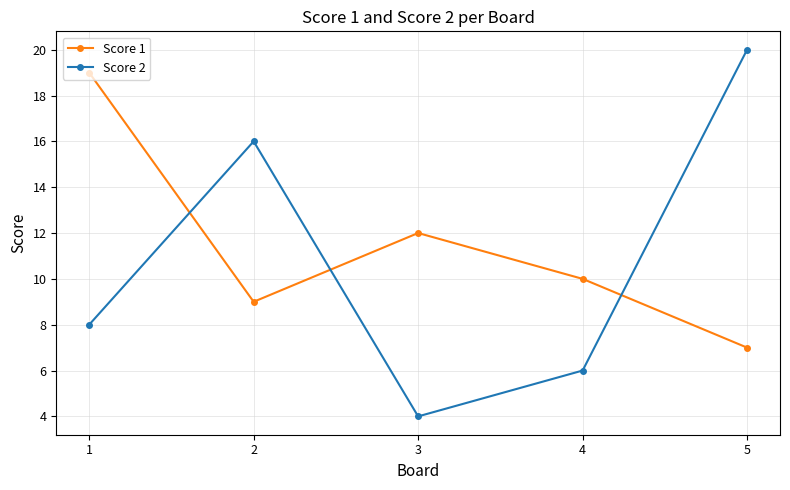

Is the value of Score 2 at 4 greater than the value of Score 1 at 4?

No